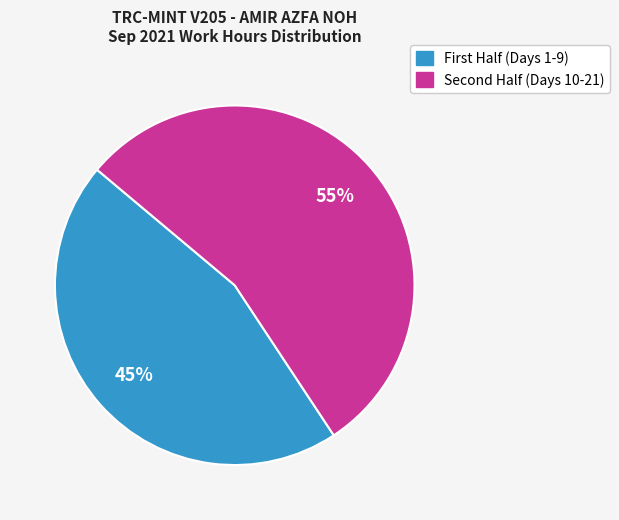

Is there any slice that represents more than half of the pie?

Yes